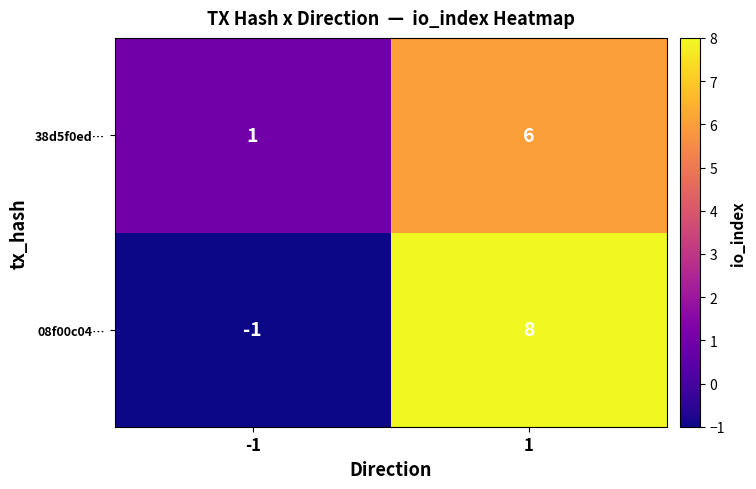

Reading left to right, what are all the values shown in this chart?

38d5f0ed…: 1	6
08f00c04…: -1	8